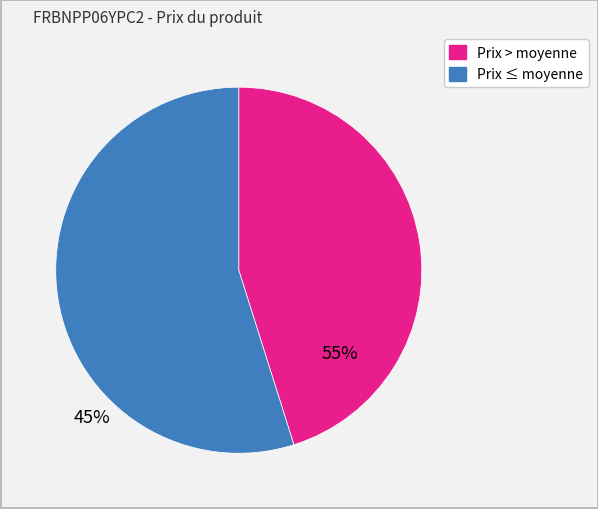

Count the number of slices in the pie.

2